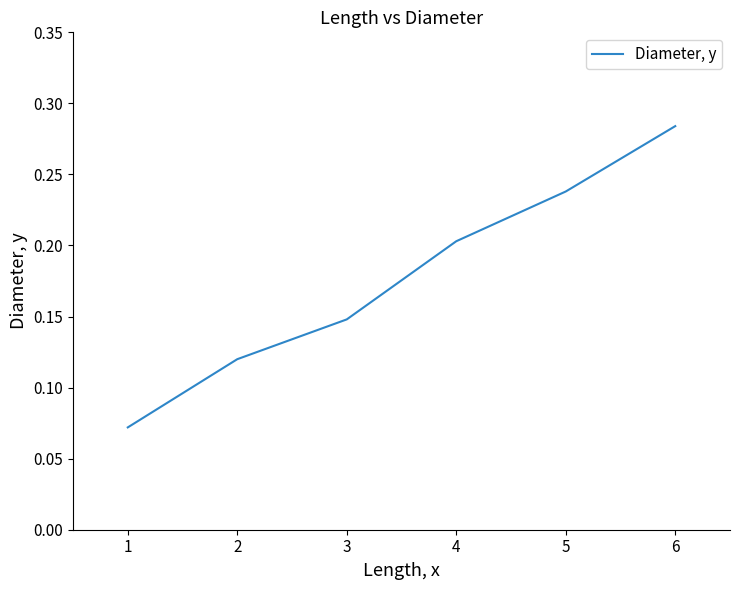

Count the values in the range 0 to 1.

6